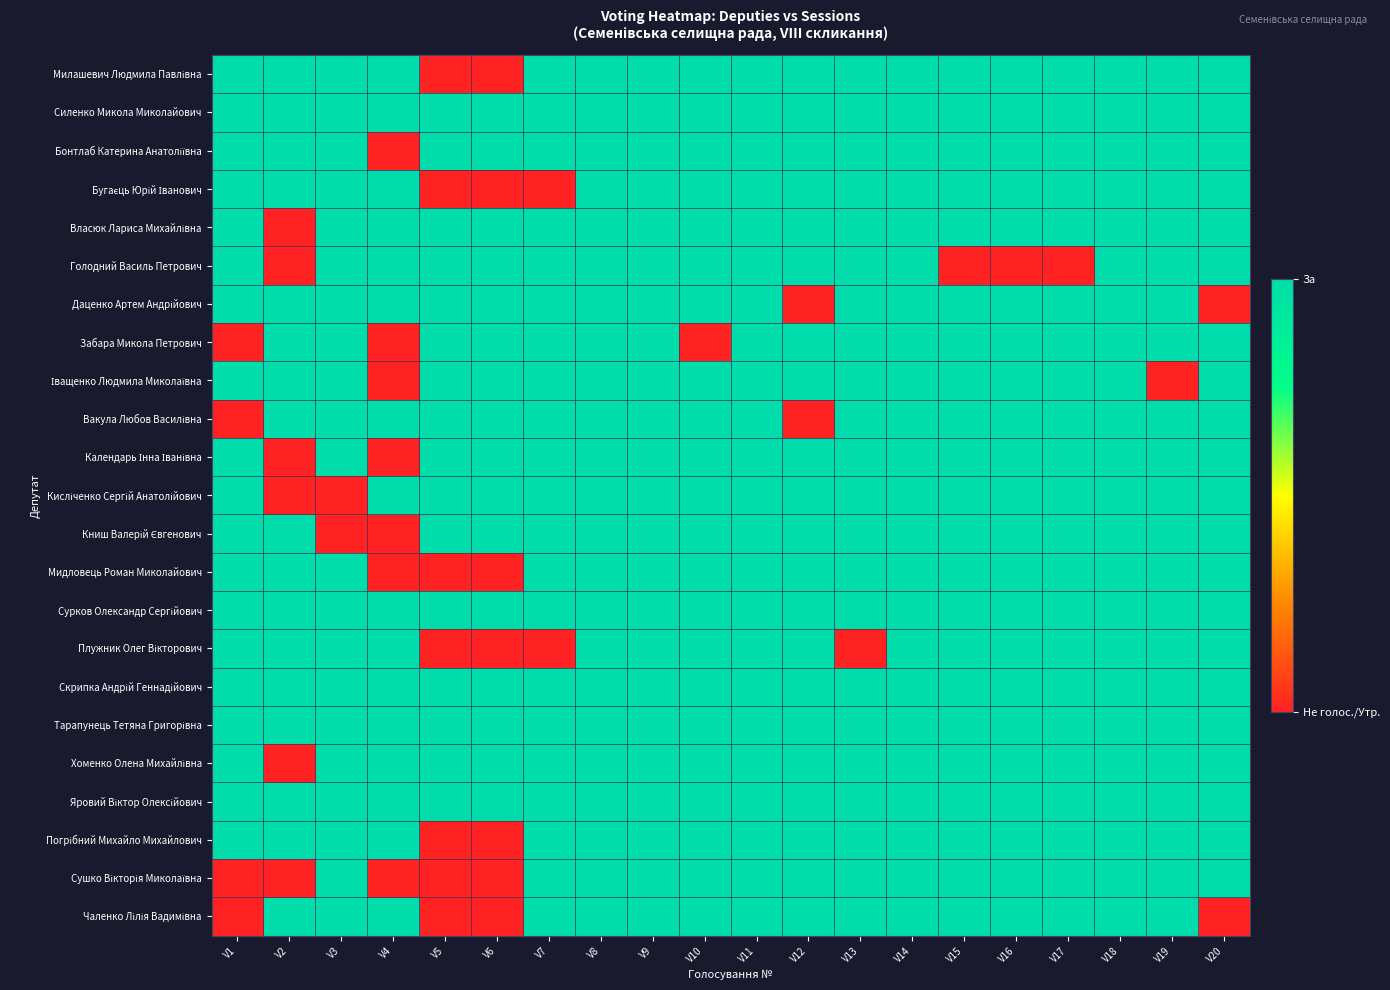

At V10, list the series in order from smallest to largest.

Забара Микола Петрович, Милашевич Людмила Павлівна, Силенко Микола Миколайович, Бонтлаб Катерина Анатоліївна, Бугаєць Юрій Іванович, Власюк Лариса Михайлівна, Голодний Василь Петрович, Даценко Артем Андрійович, Іващенко Людмила Миколаївна, Вакула Любов Василівна, Календарь Інна Іванівна, Кисліченко Сергій Анатолійович, Книш Валерій Євгенович, Мидловець Роман Миколайович, Сурков Олександр Сергійович, Плужник Олег Вікторович, Скрипка Андрій Геннадійович, Тарапунець Тетяна Григорівна, Хоменко Олена Михайлівна, Яровий Віктор Олексійович, Погрібний Михайло Михайлович, Сушко Вікторія Миколаївна, Чаленко Лілія Вадимівна